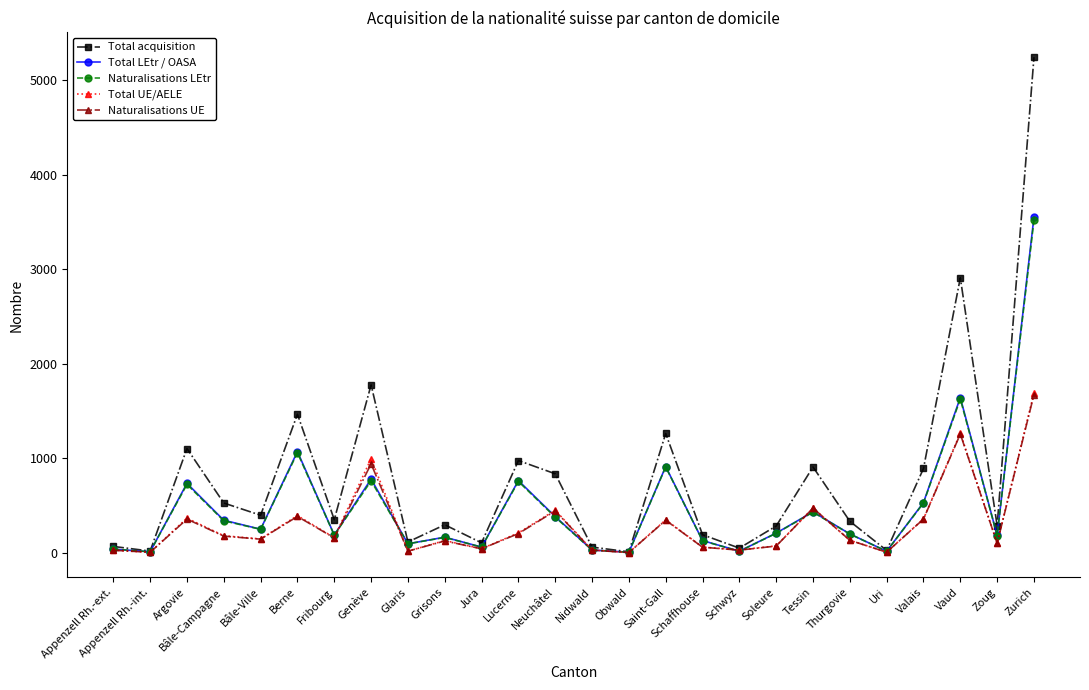

What is the sum of all Naturalisations UE values?

7597